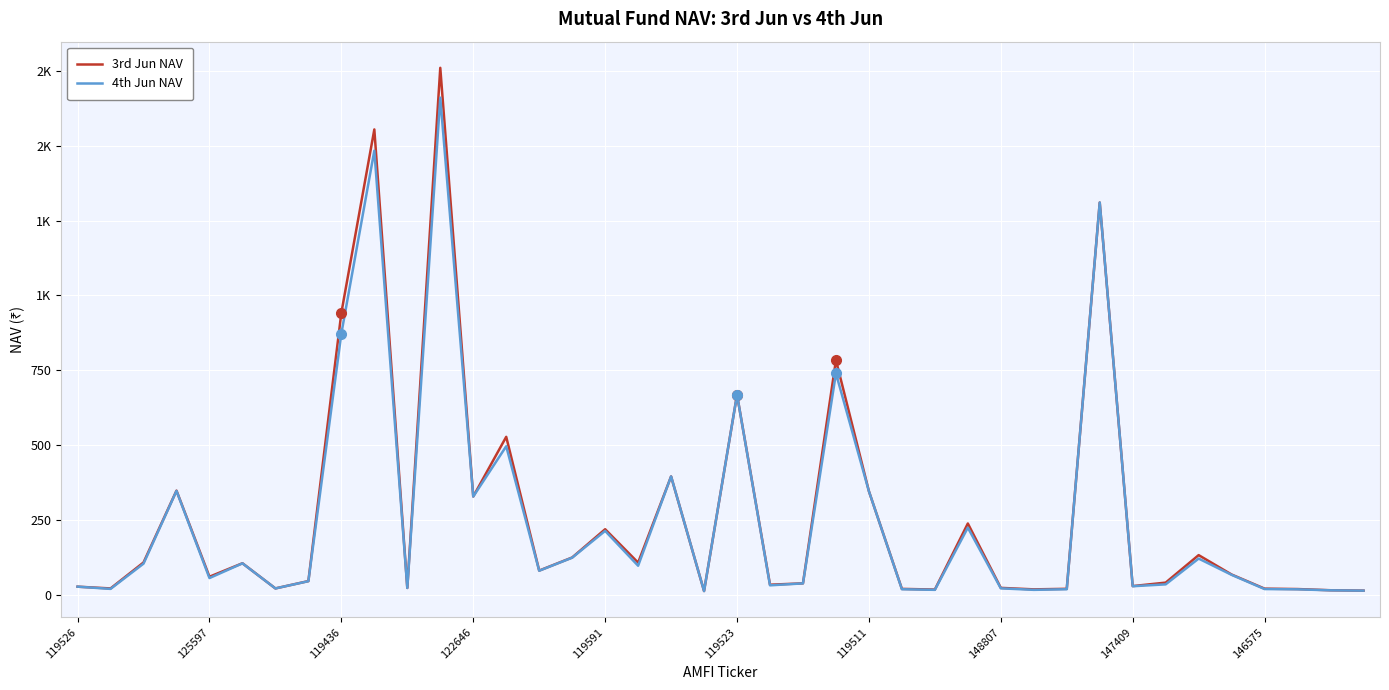

What are all the series names shown in the legend?

3rd Jun NAV, 4th Jun NAV